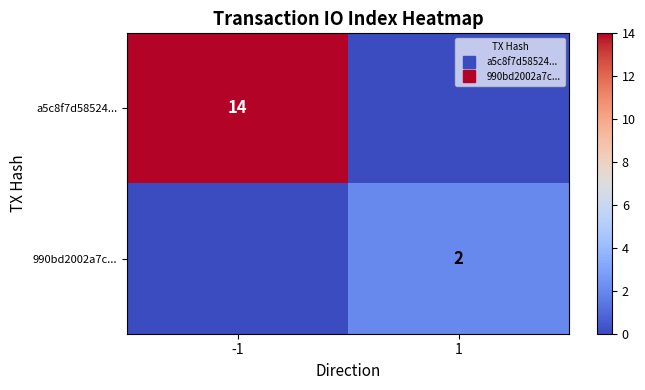

True or false: a5c8f7d58524... has a value of -4 at 1.

False